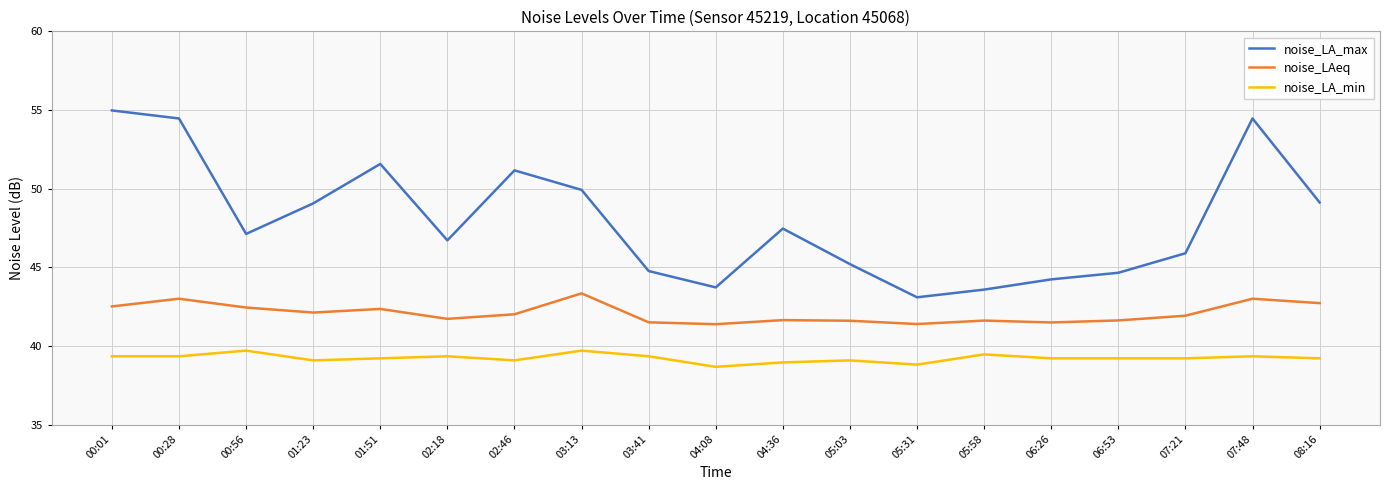

Which series has the largest total across all categories?

noise_LA_max